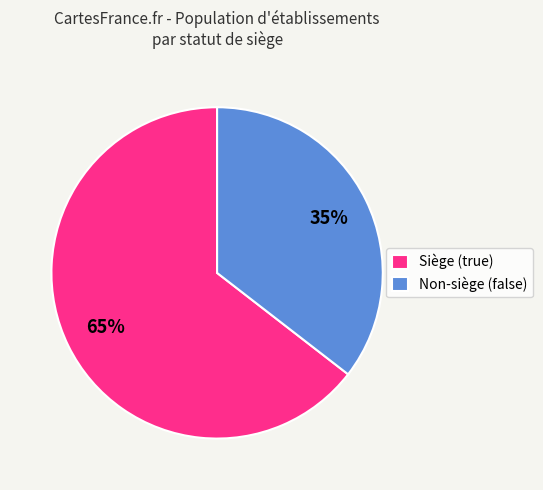

To the nearest percent, what is the average slice percentage?

50%